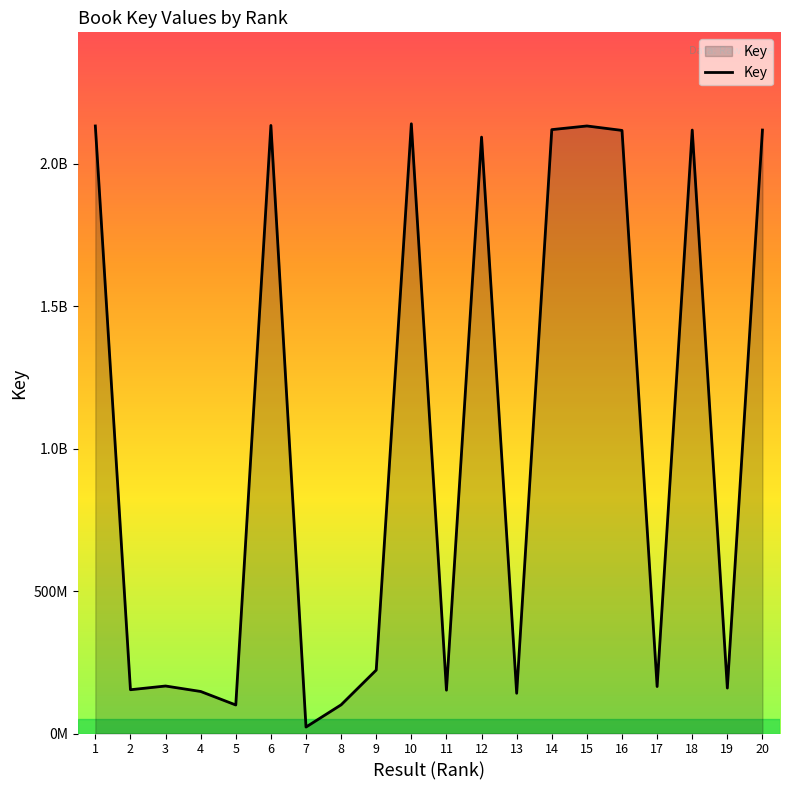

At which category does the data reach its first local valley?

2